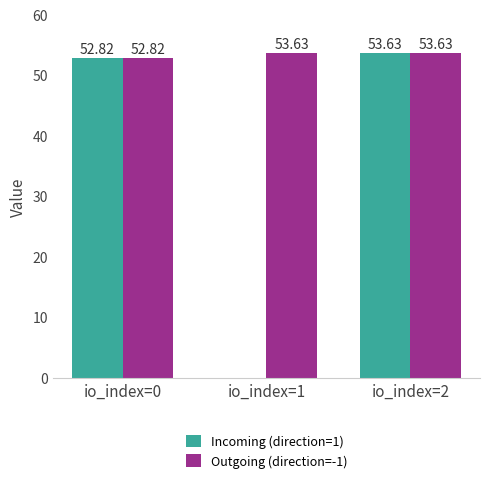

Are the bars grouped side by side (vs. stacked)?

Yes